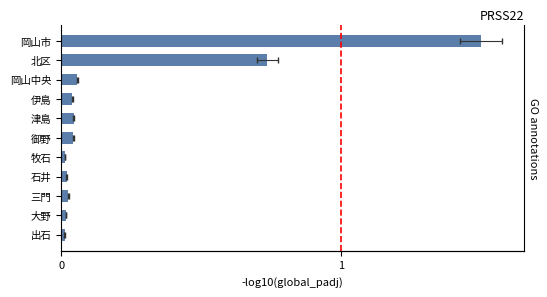

Does the chart contain any negative values?

No